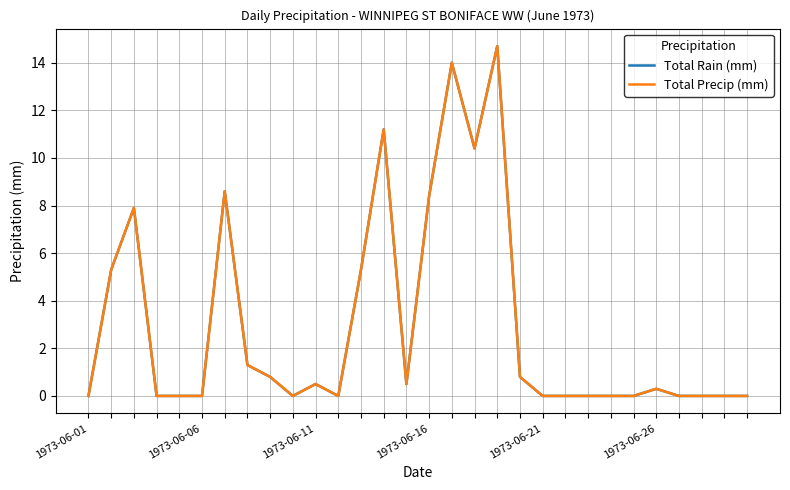

At how many categories does at least one series exceed 5?

9